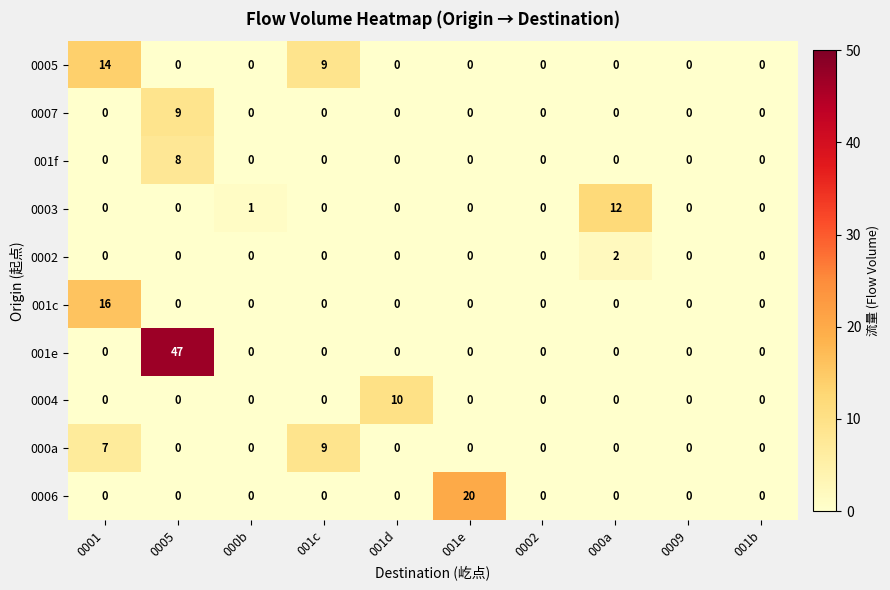

The 000a series shows -4 at 001e. True or false?

False